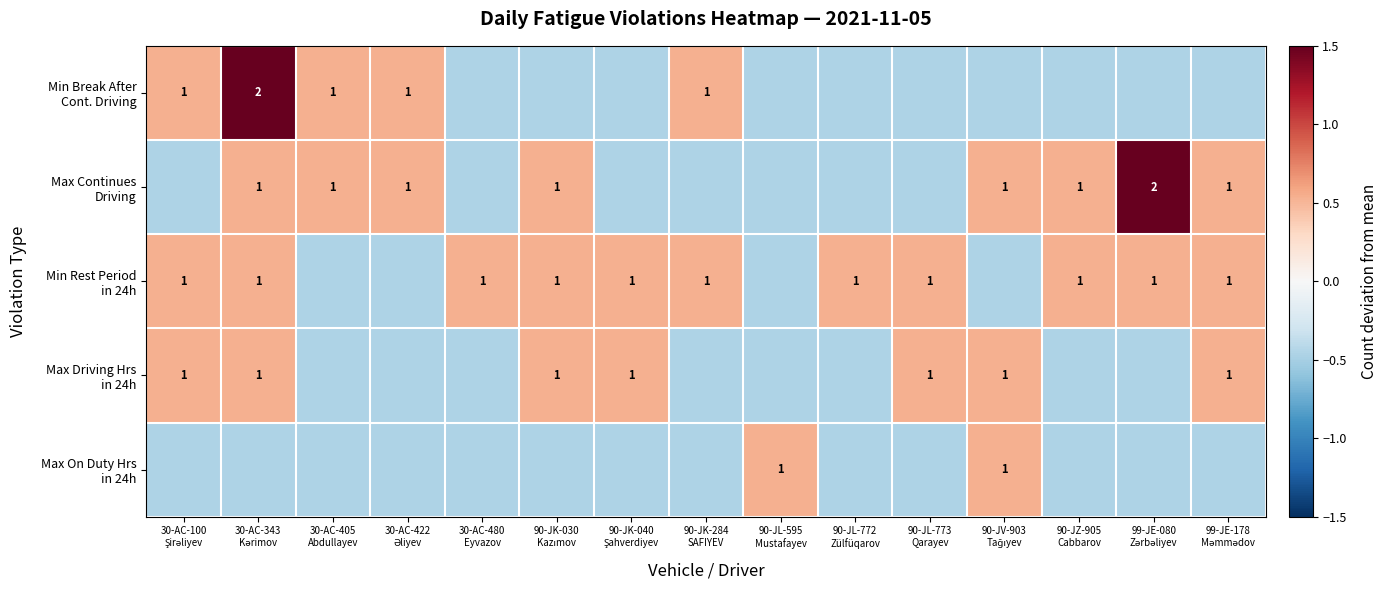

At which category is the sum across all series the highest?

30-AC-343
Kərimov